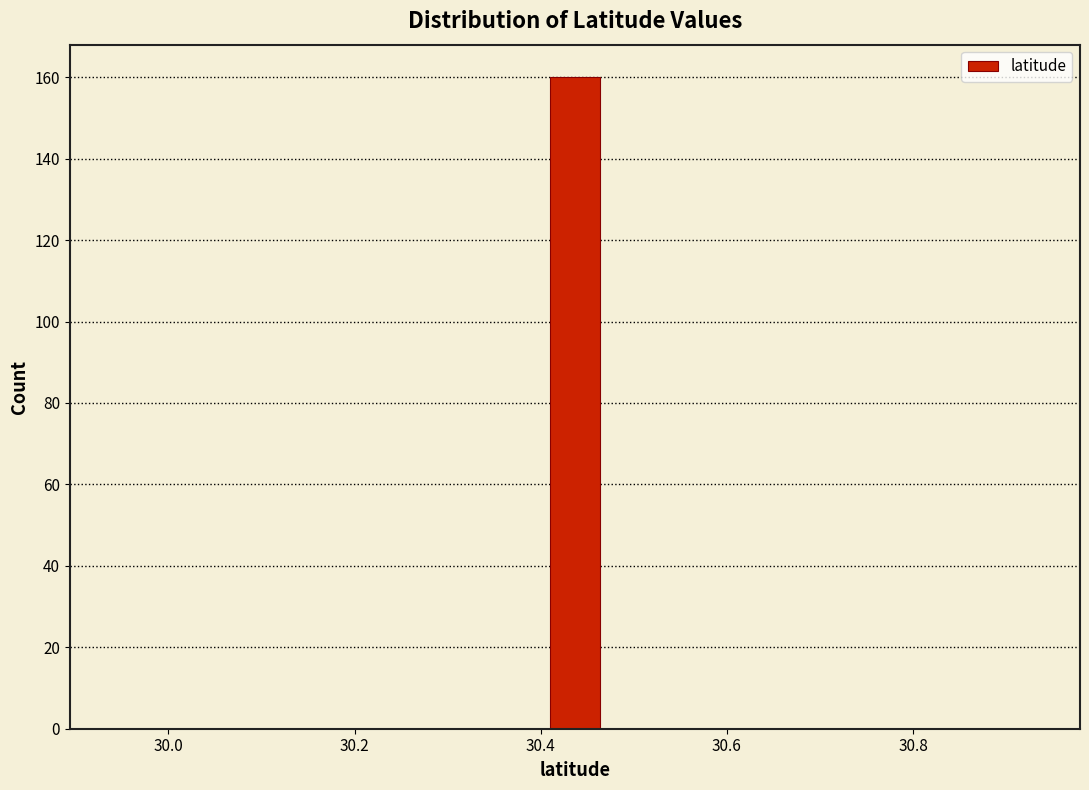

Read against the x-axis, roughly where is the centre of the tallest bar?

30.44